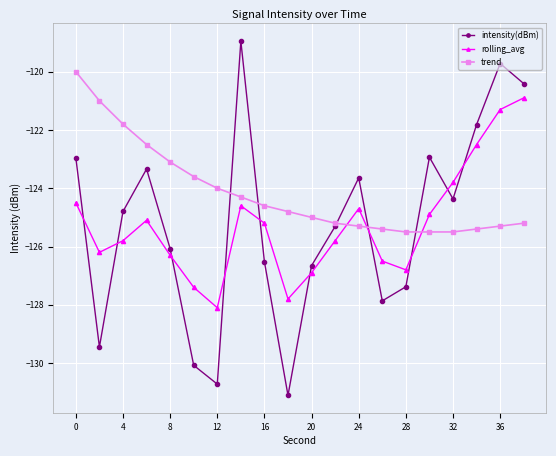

Which series has the largest total across all categories?

trend